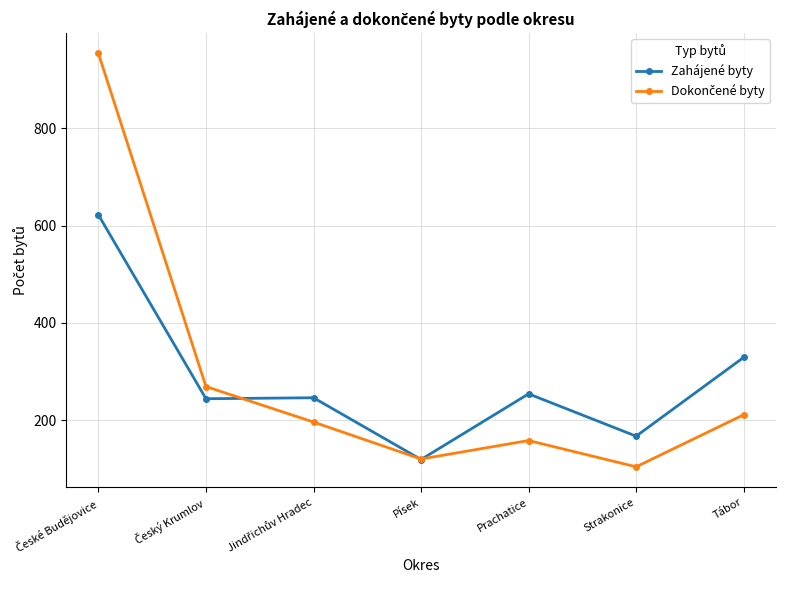

True or false: Zahájené byty has a value of 167 at Strakonice.

True